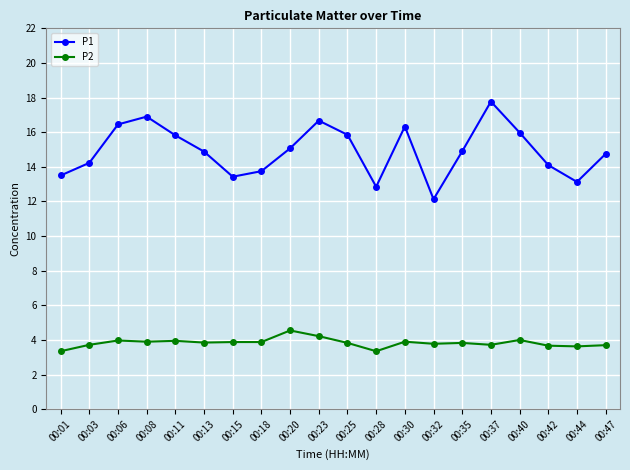

Is it true that P2 equals 3.9 at 00:13?

True